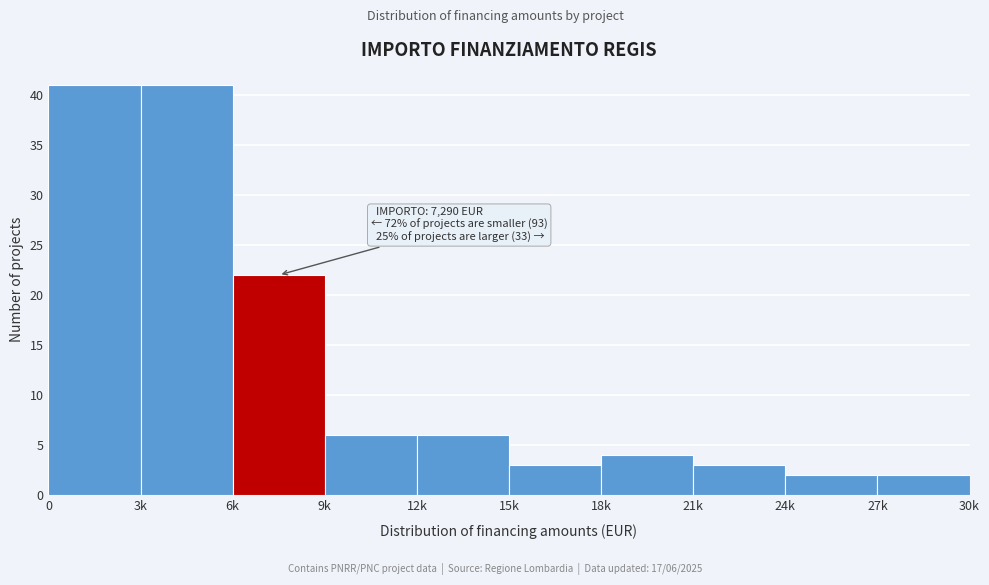

Reading left to right, what are all the values shown in this chart?

0=41	3k=41	6k=22	9k=6	12k=6	15k=3	18k=4	21k=3	24k=2	27k=2